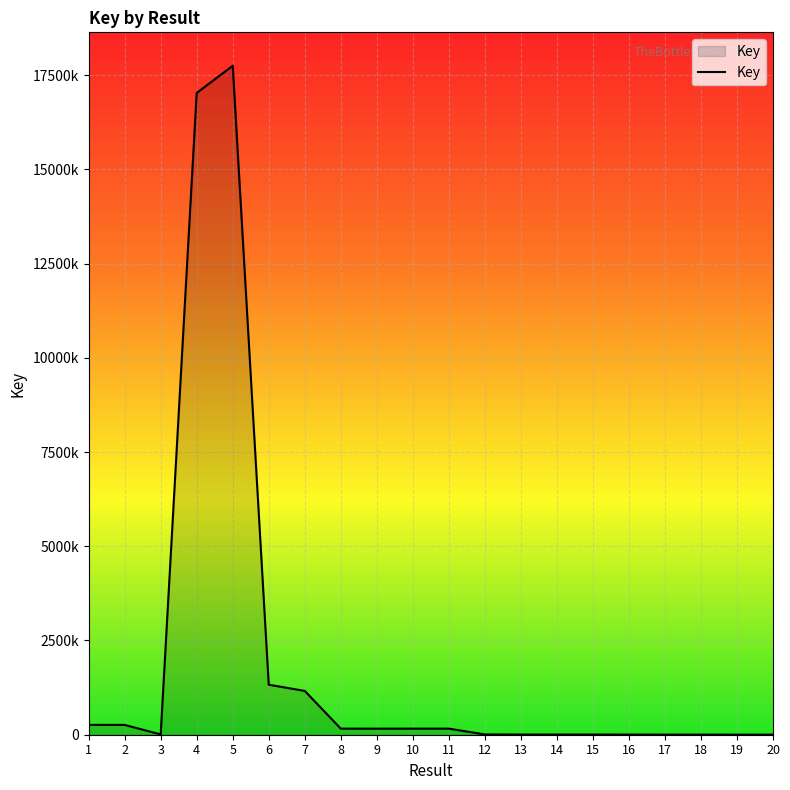

Does the chart have visible grid lines?

Yes